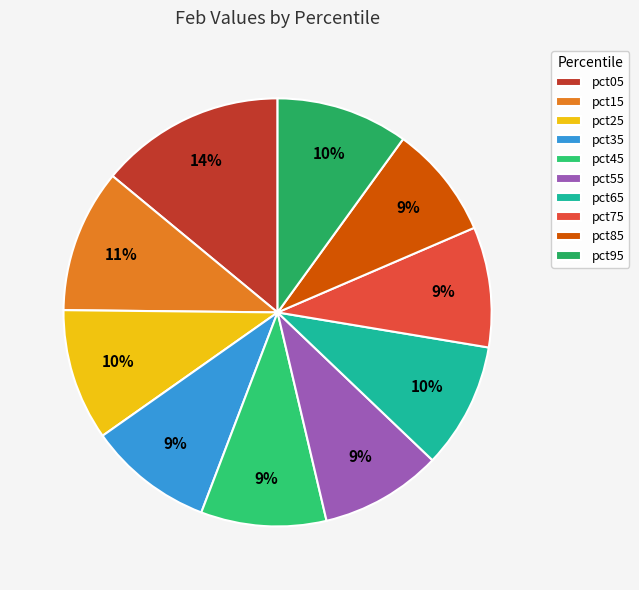

What portion of the pie excludes pct35?

90.6%